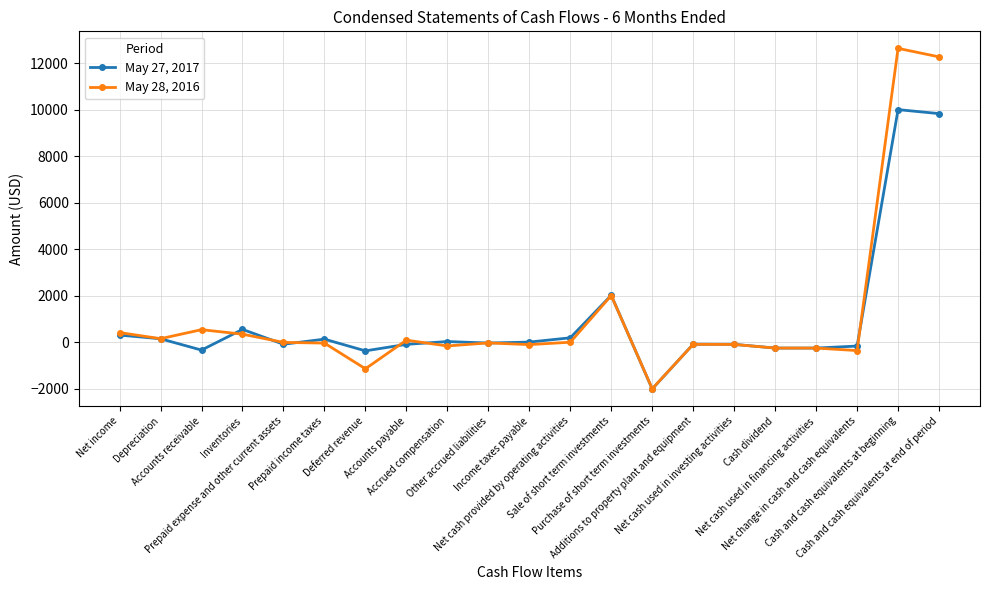

Which series has the largest range (max minus min)?

May 28, 2016